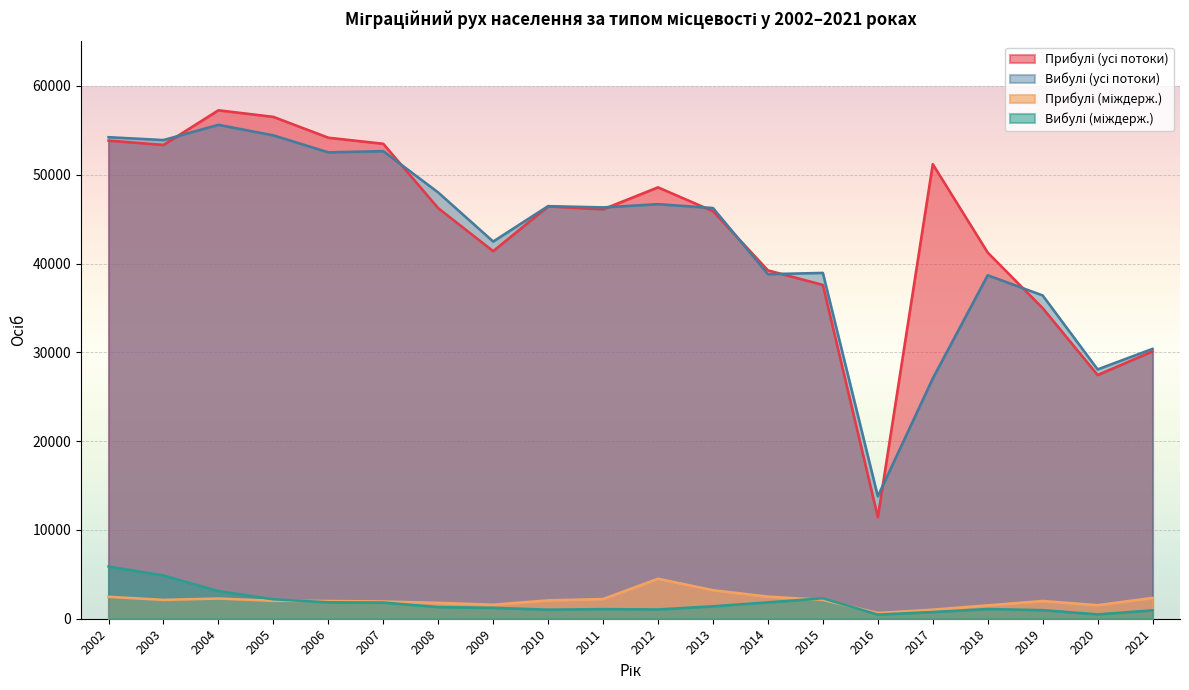

Reading right to left, what are all the values shown in this chart?

Прибулі (усі потоки): 30109	27448	34983	41233	51190	11437	37594	39234	45896	48580	46106	46437	41394	46230	53487	54169	56516	57258	53358	53843
Вибулі (усі потоки): 30392	28080	36409	38681	27059	13783	38945	38803	46253	46685	46321	46465	42477	48002	52654	52523	54434	55619	53903	54227
Прибулі (міждерж.): 2350	1530	2001	1509	1023	649	2126	2493	3216	4506	2218	2071	1580	1789	1943	2000	2023	2276	2124	2472
Вибулі (міждерж.): 949	494	972	1093	759	470	2300	1849	1404	1047	1087	1024	1229	1313	1828	1852	2188	3111	4872	5877